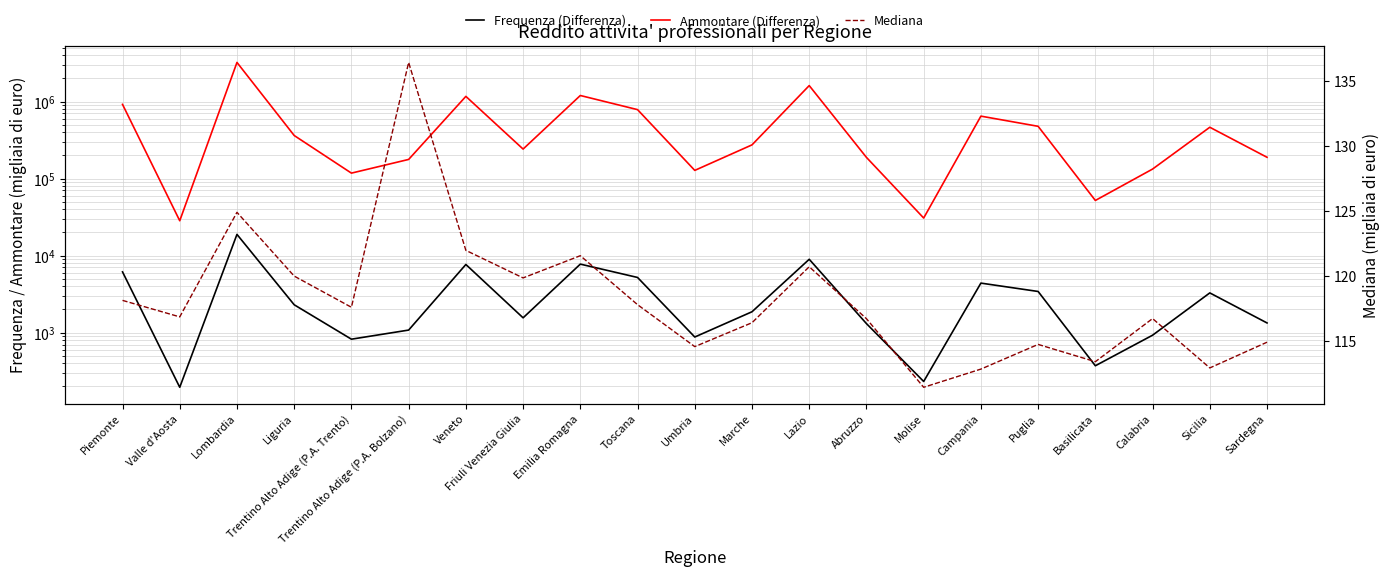

Where is the first local minimum for Ammontare (Differenza)?

Valle d'Aosta